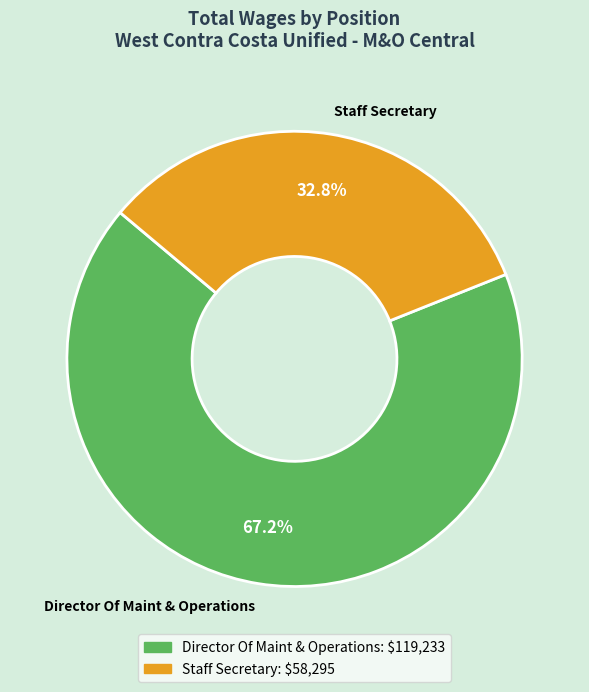

Approximately how many times larger is the value at Staff Secretary compared to Director Of Maint & Operations?

0.5